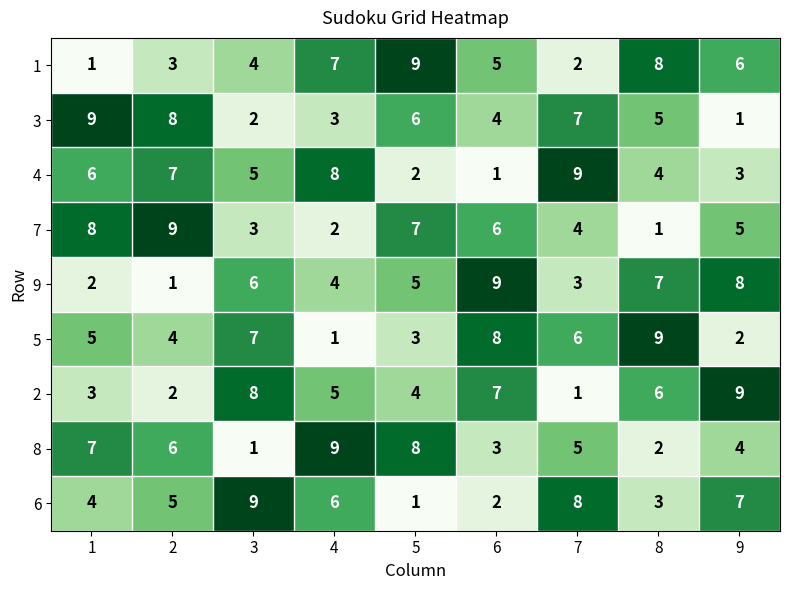

What is the total value across all series at 2?

45